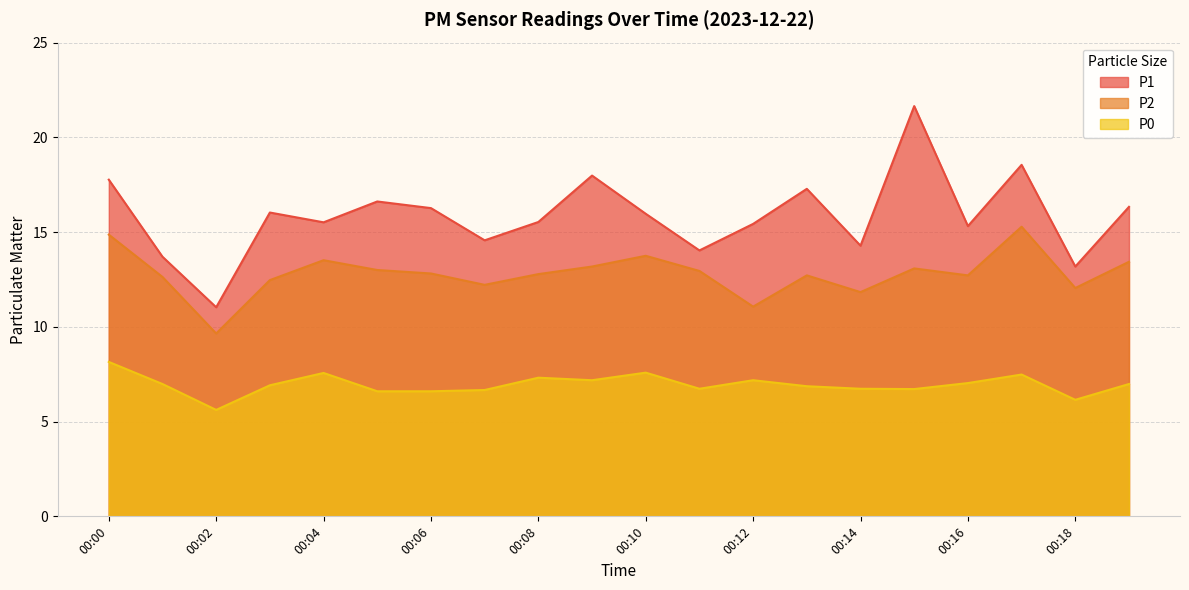

Which series has the largest total across all categories?

P1